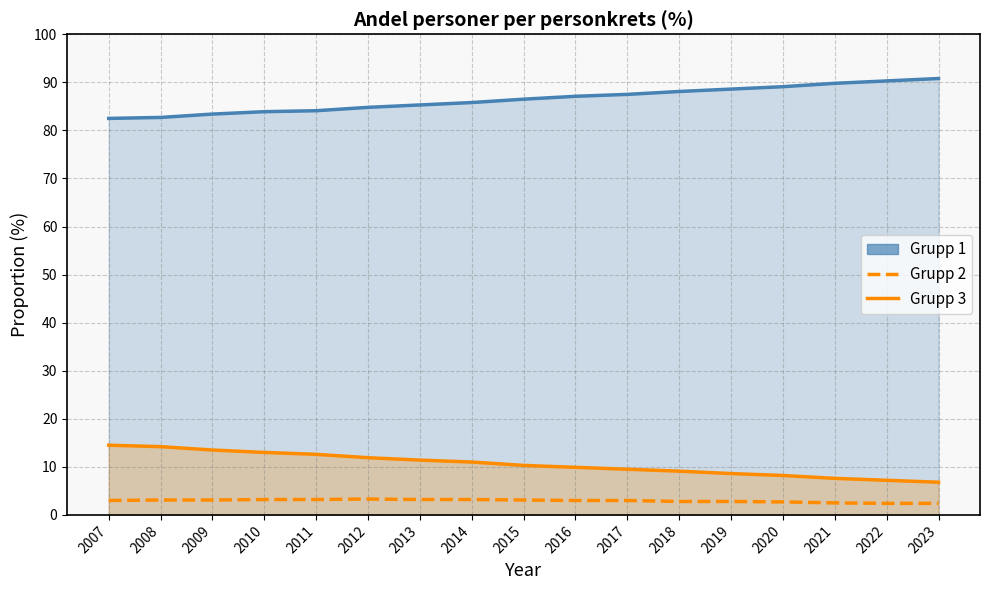

True or false: Grupp 2 and Grupp 3 cross at least once.

False